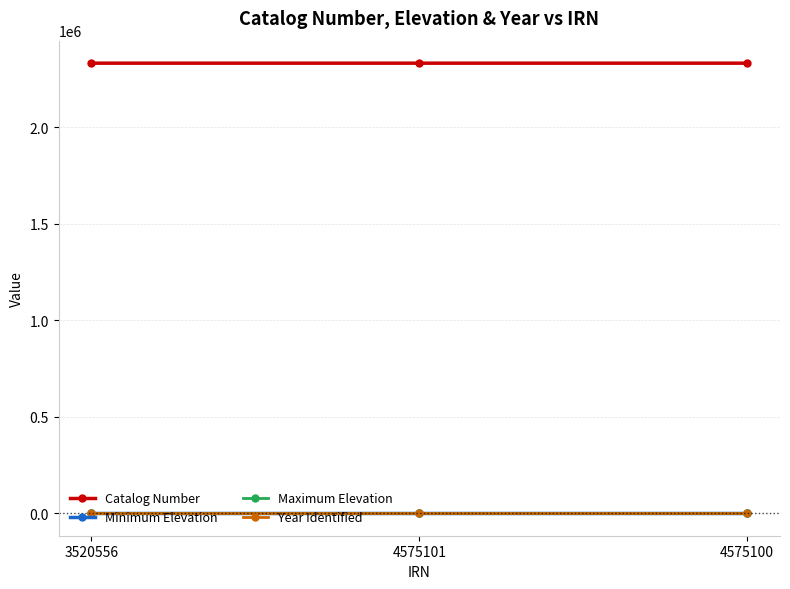

What is the total value across all series at 4575100?

2333614